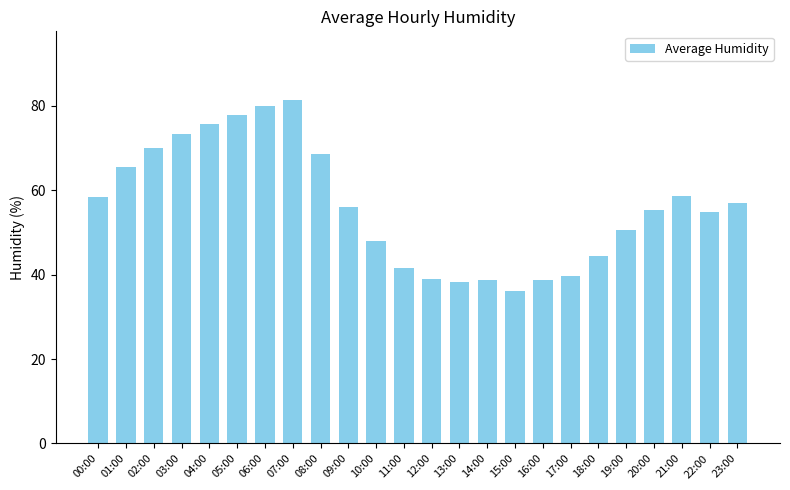

Which label corresponds to the largest value in the chart?

07:00